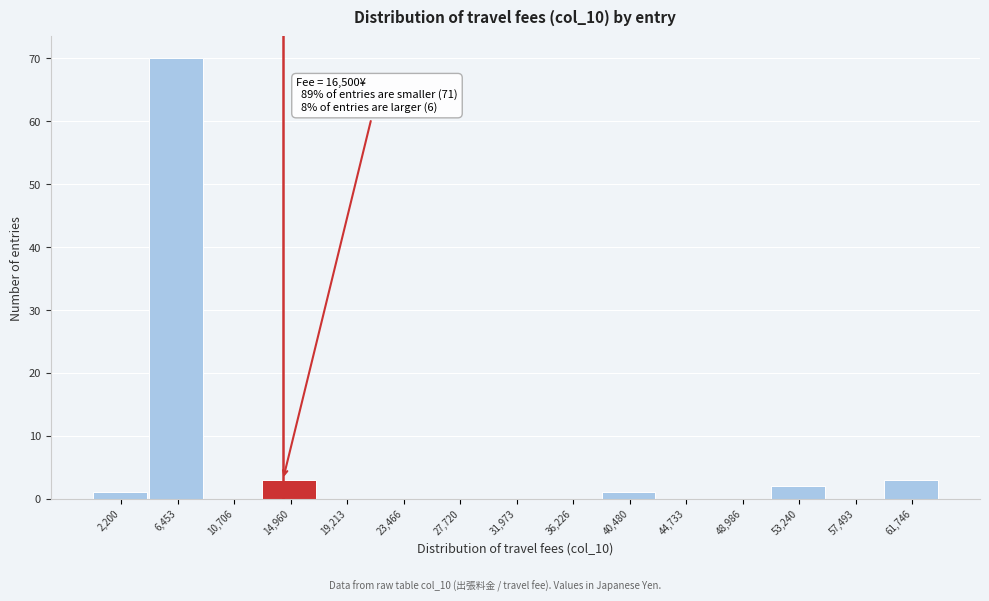

Reading right to left, transcribe all the data shown in this chart.

61,746=3	57,493=0	53,240=2	48,986=0	44,733=0	40,480=1	36,226=0	31,973=0	27,720=0	23,466=0	19,213=0	14,960=3	10,706=0	6,453=70	2,200=1